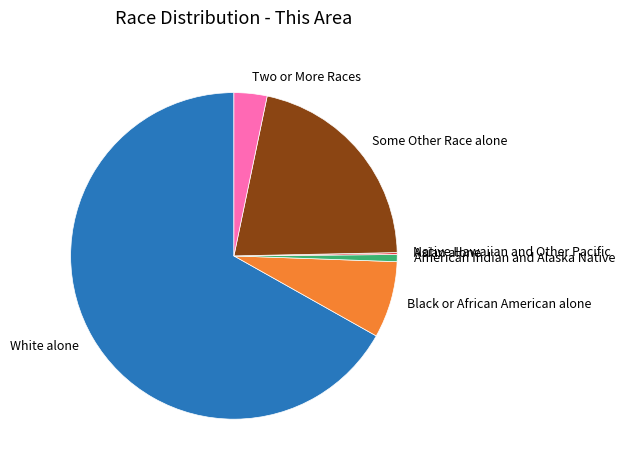

Between American Indian and Alaska Native and White alone, which is larger?

White alone